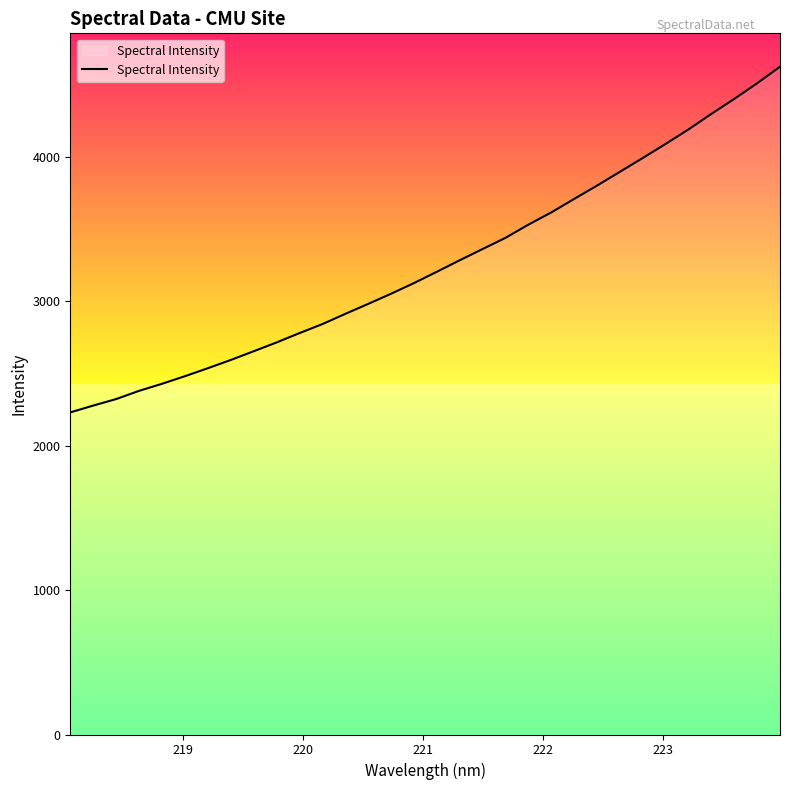

What is the maximum value shown in the chart?

4625.5